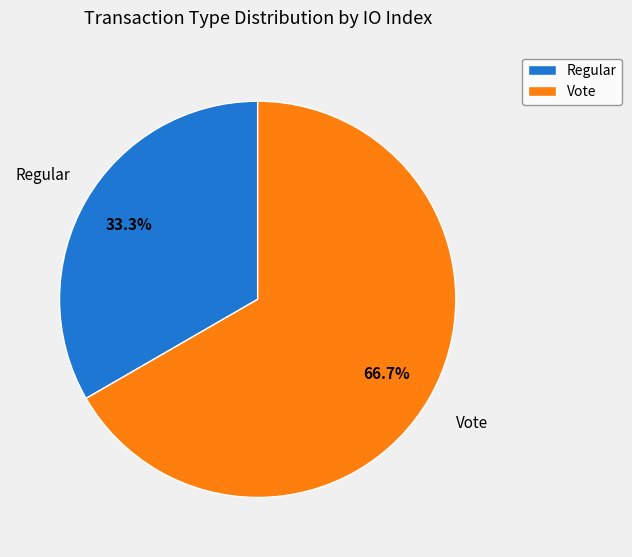

To the nearest percent, what is the combined percentage of Vote and Regular?

100%